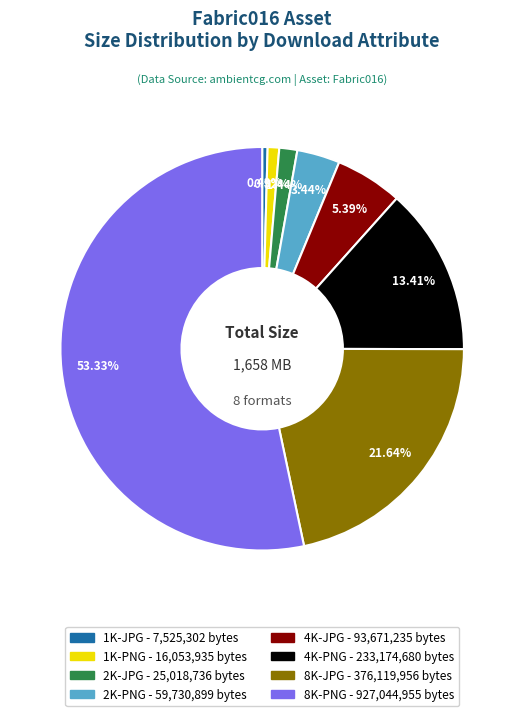

What is the majority slice?

8K-PNG